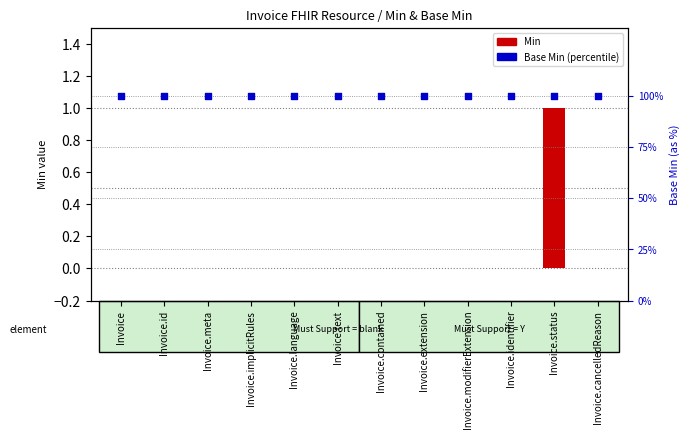

Is the value of Min at Invoice.text greater than the value of Base Min (percentile rank) at Invoice.cancelledReason?

No